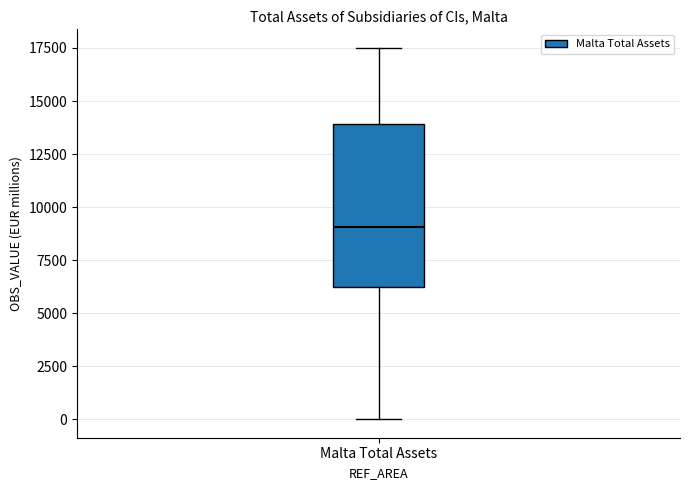

Read this box plot against the y-axis: the position of the median line, the range covered by the box, and the ends of both whiskers. The values are not printed on the chart, so give them approximately, as read against the axis.

median 9000, box 6000 to 14000, whiskers 0 to 17500